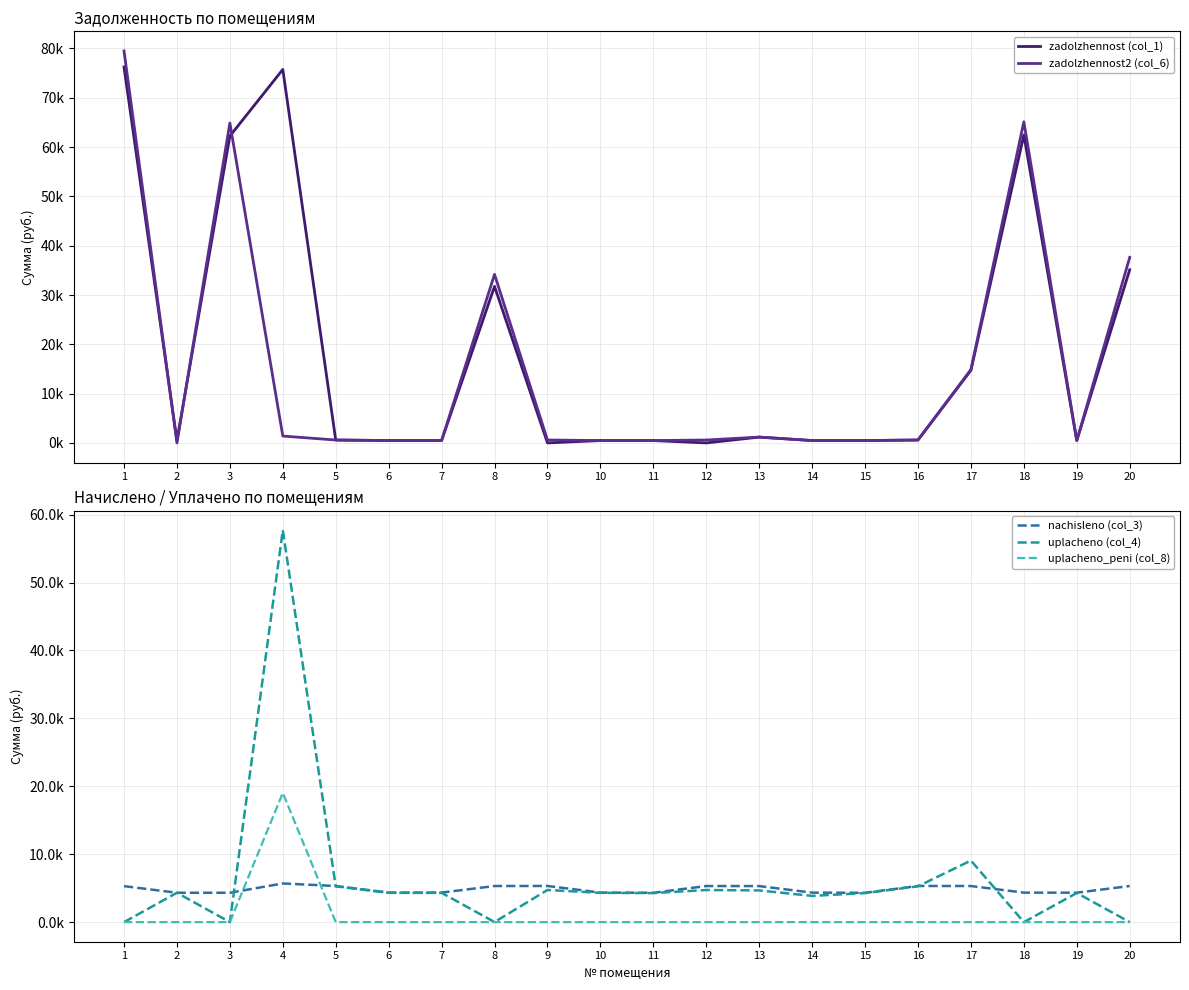

What is the total value across all series at 1?

161044.5